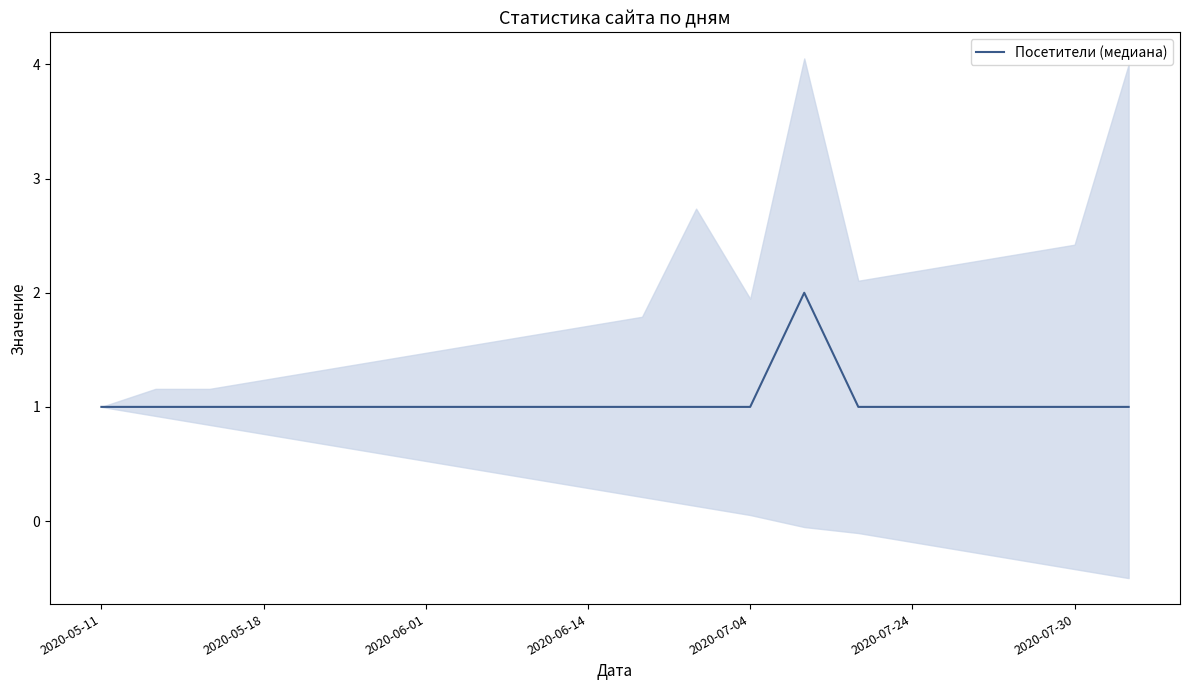

How many distinct data groups are displayed?

1